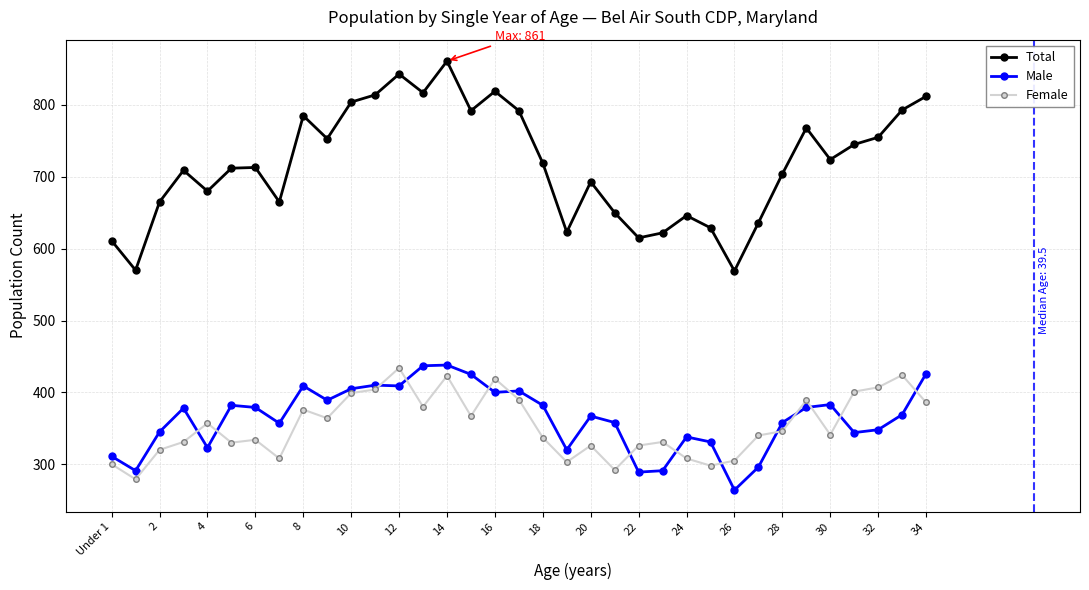

True or false: Female has more than 2 interior local peaks.

True